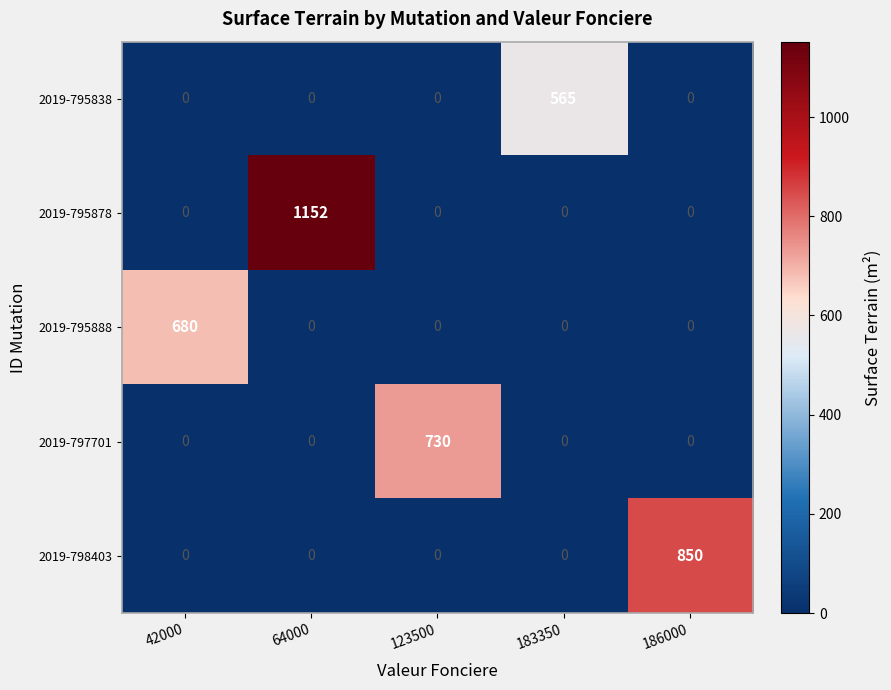

At how many categories does at least one series exceed 609?

4